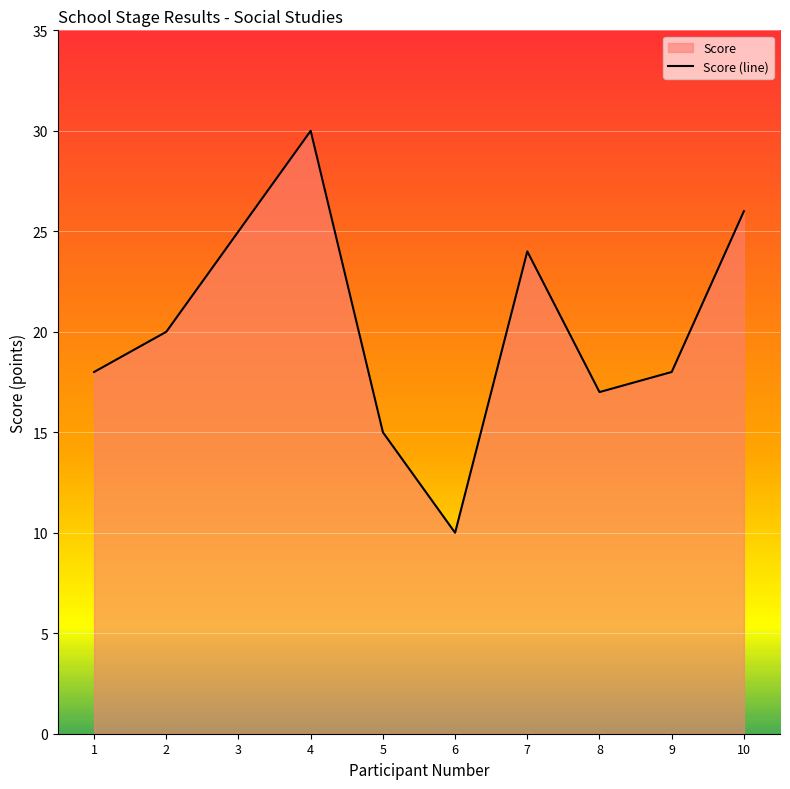

What is the difference between the maximum and minimum values?

20